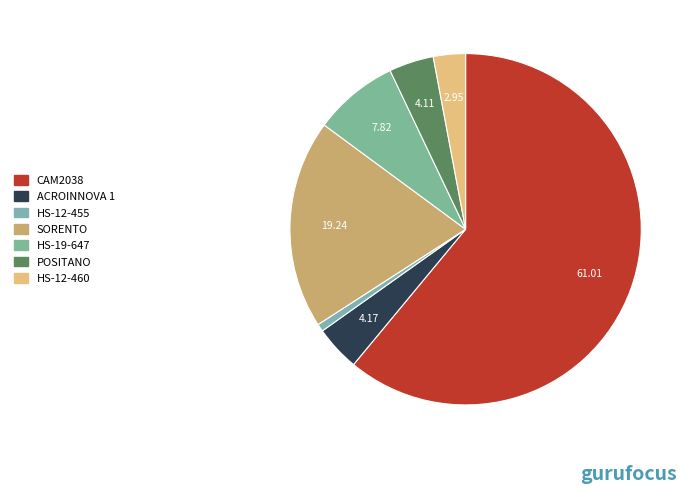

Count the number of slices in the pie.

7